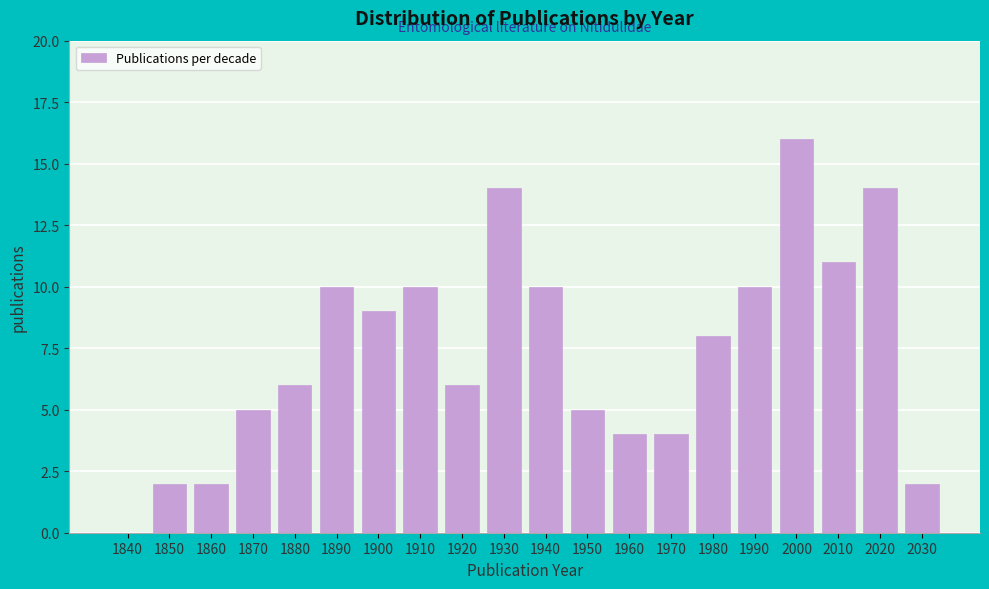

Reading right to left, what are all the values shown in this chart?

2030=2	2020=14	2010=11	2000=16	1990=10	1980=8	1970=4	1960=4	1950=5	1940=10	1930=14	1920=6	1910=10	1900=9	1890=10	1880=6	1870=5	1860=2	1850=2	1840=0